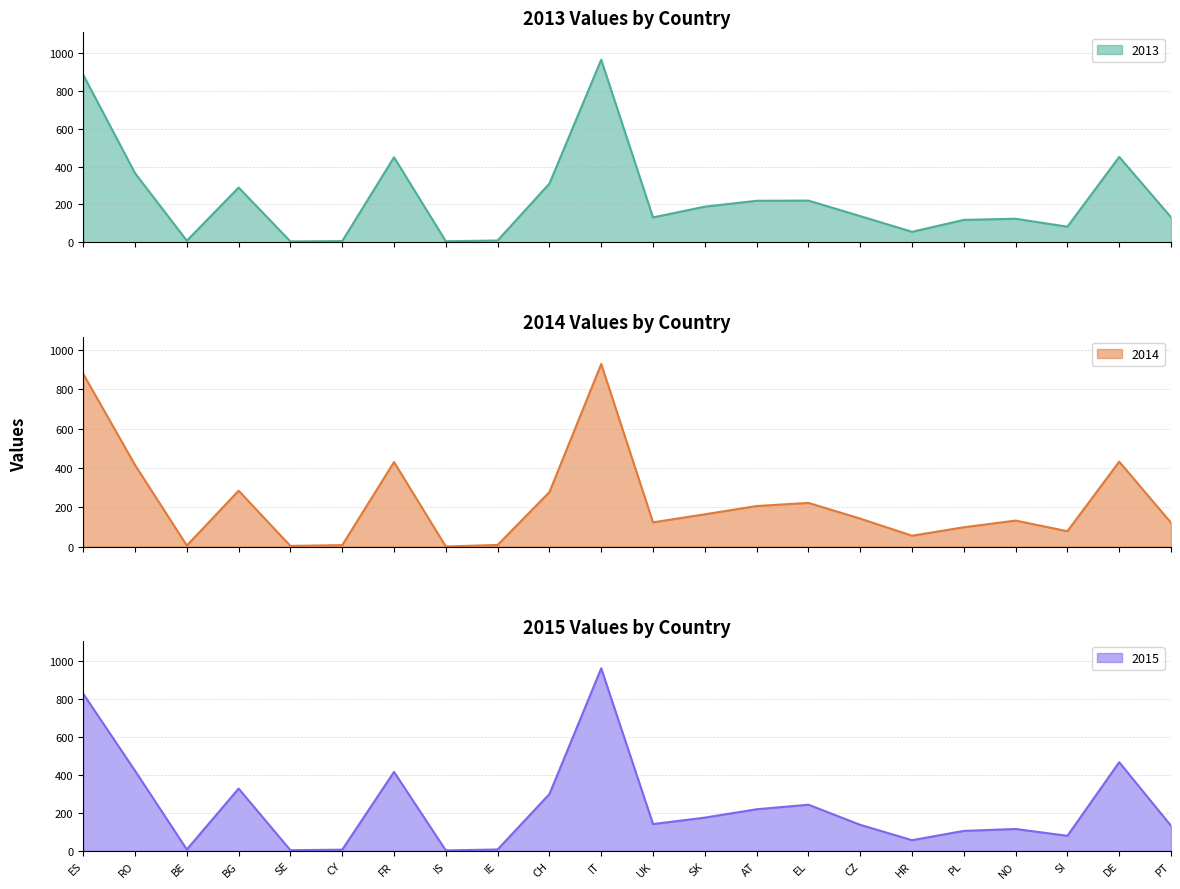

How many interior local valleys does the 2015 series have?

6